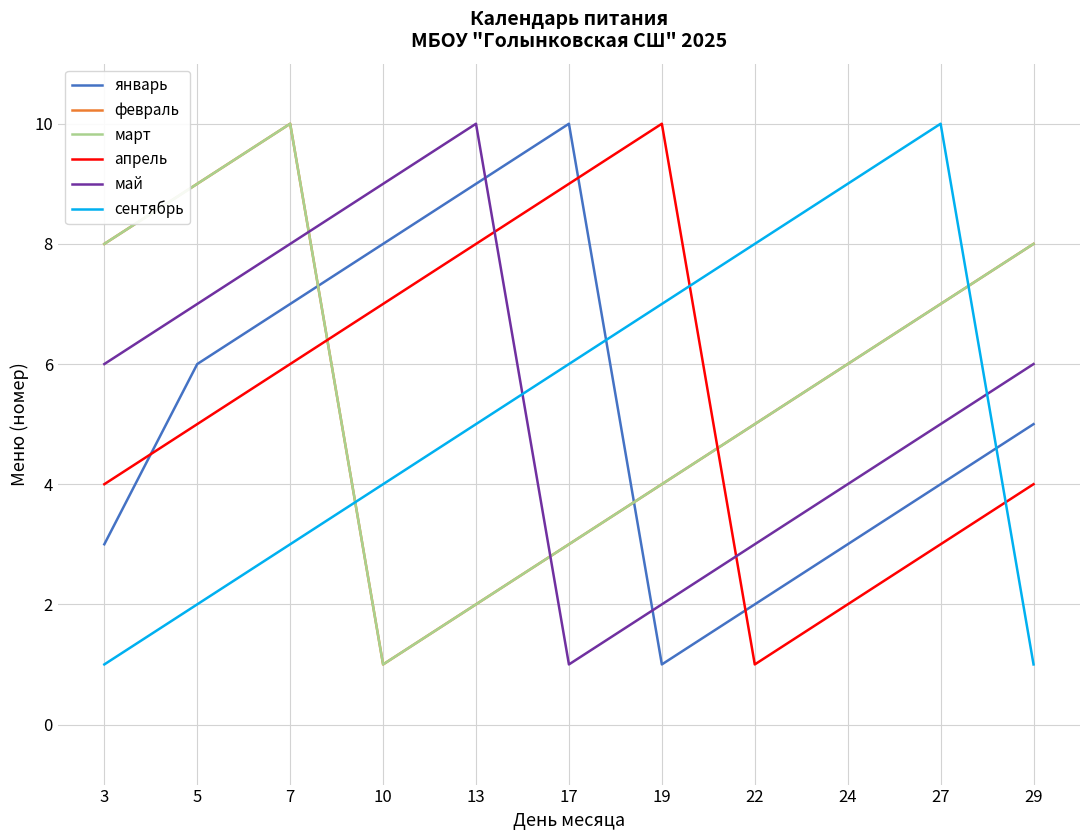

What is the approximate value of январь at 5?

6